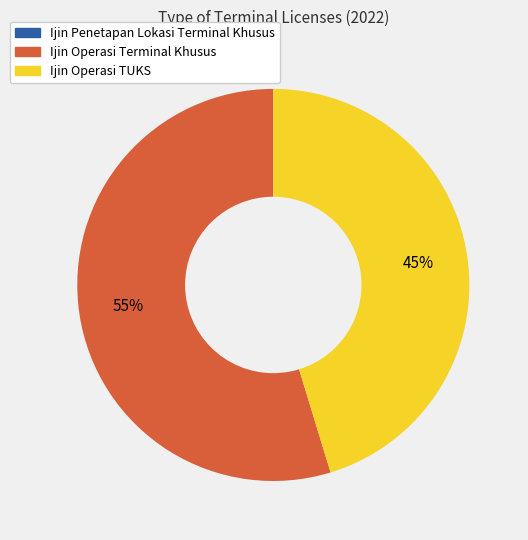

To the nearest percent, what is the average slice percentage?

50%